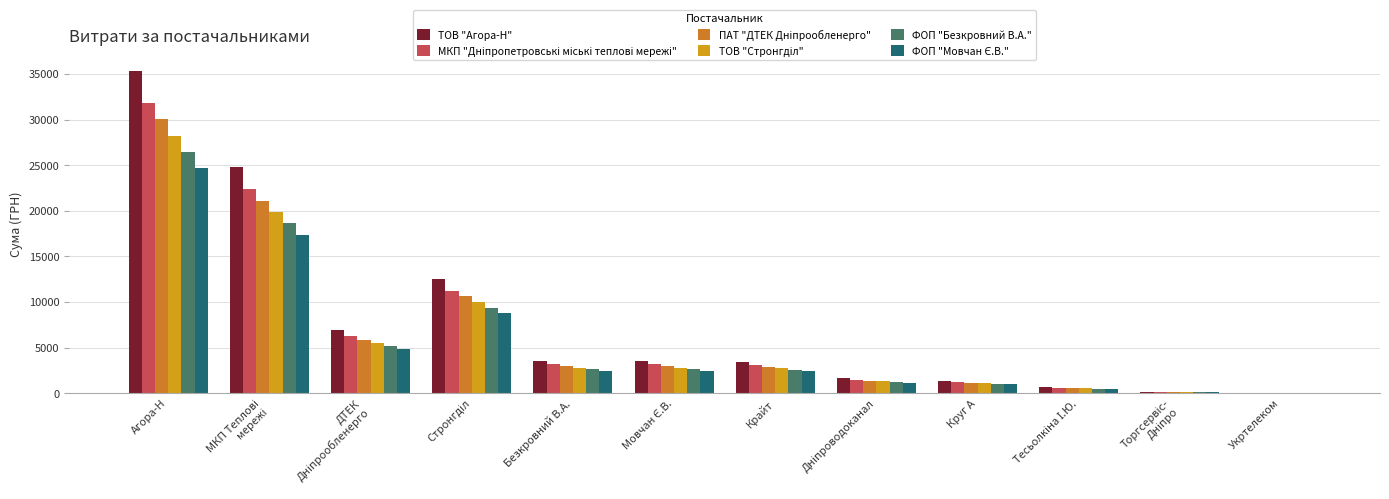

How many data points in ФОП "Безкровний В.А." are above 2639?

6